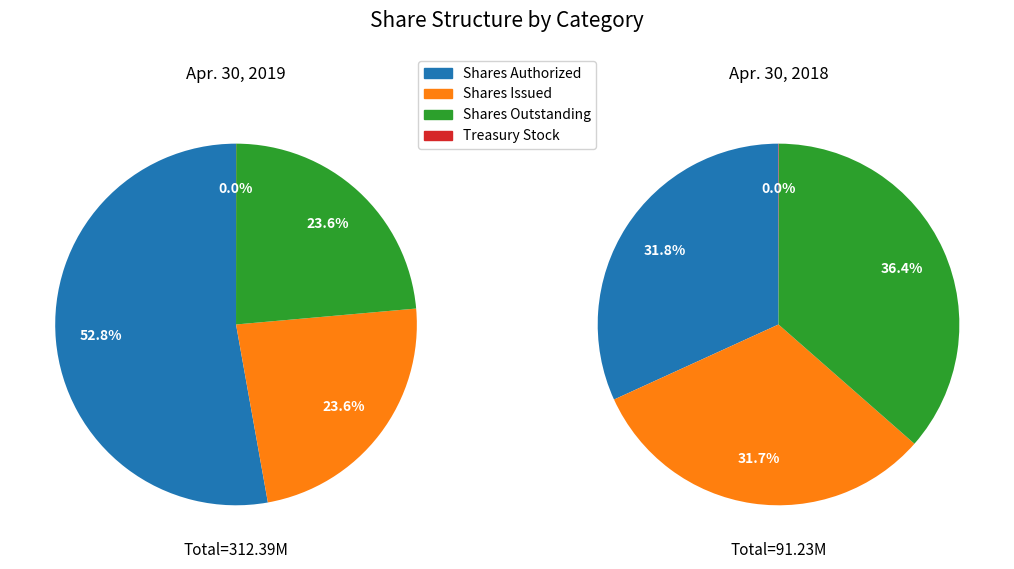

Which slice represents more than half of the pie?

Shares Authorized